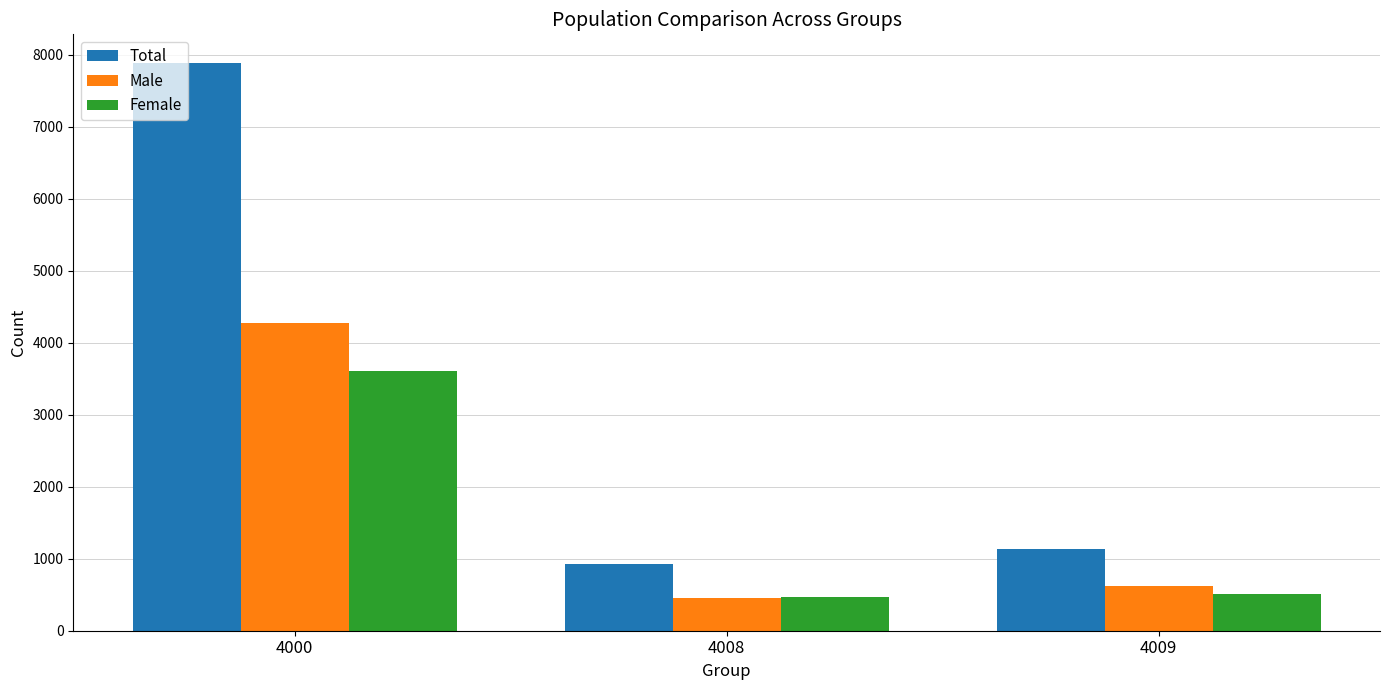

What is the difference between the highest and lowest values at 4000?

4276